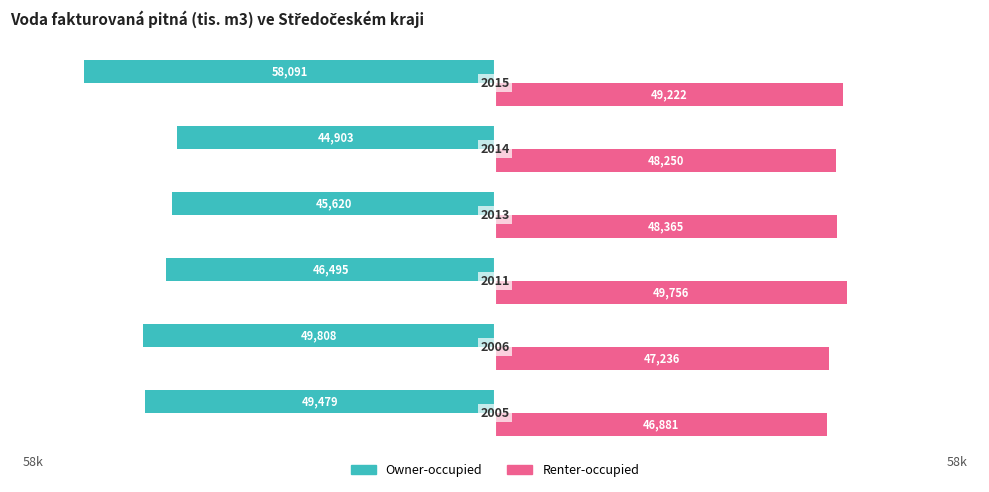

What are all the series names shown in the legend?

Owner-occupied, Renter-occupied